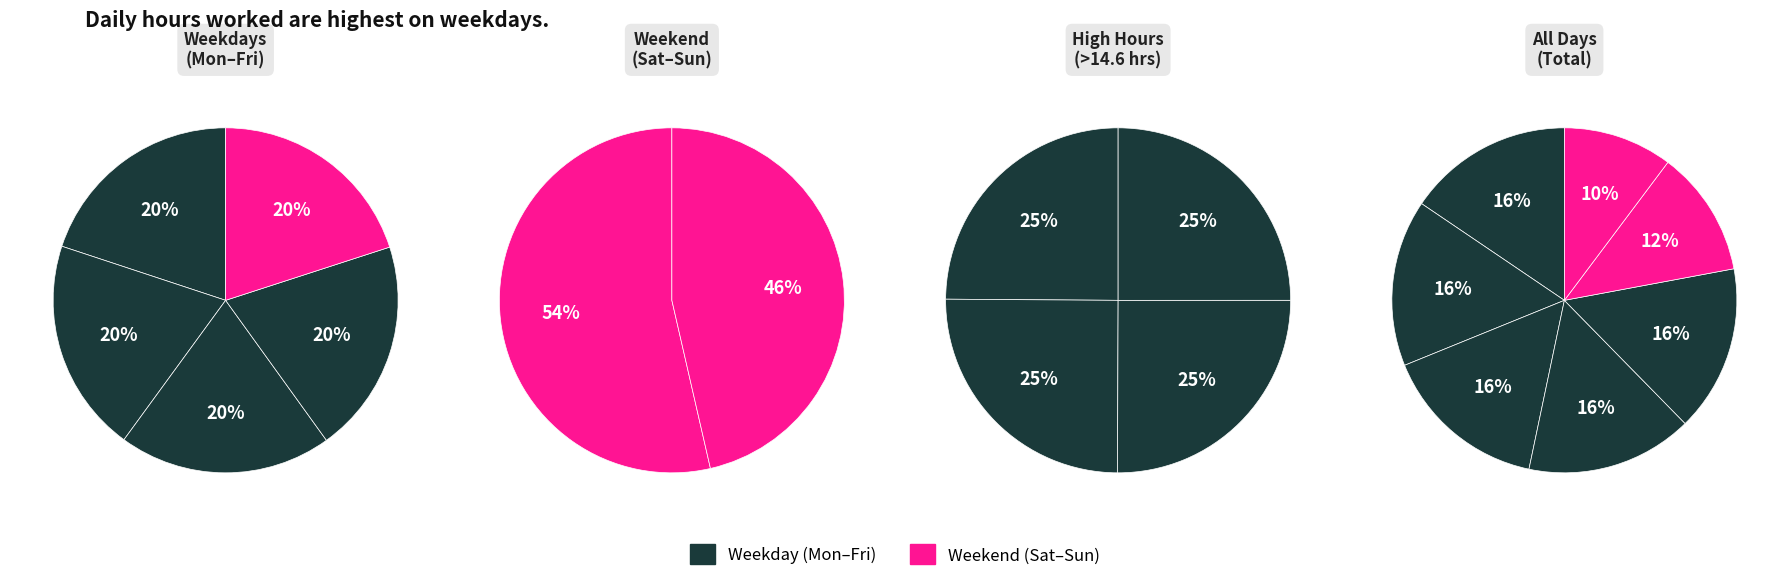

How many segments does this pie chart have?

7